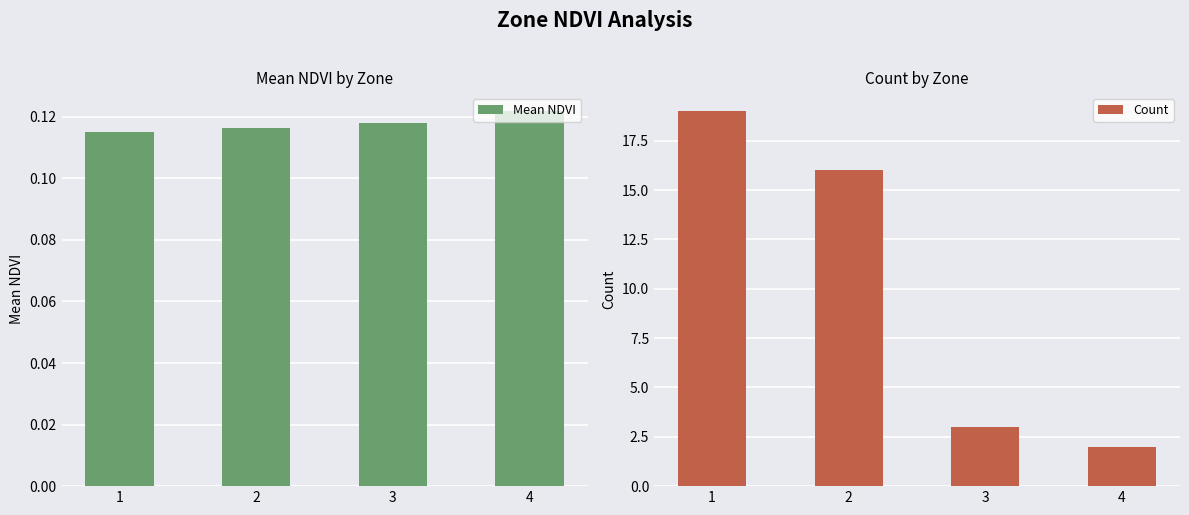

Reading left to right, list all the values displayed in this chart.

Mean NDVI: 1=0.1	2=0.1	3=0.1	4=0.1
Count: 1=19.0	2=16.0	3=3.0	4=2.0